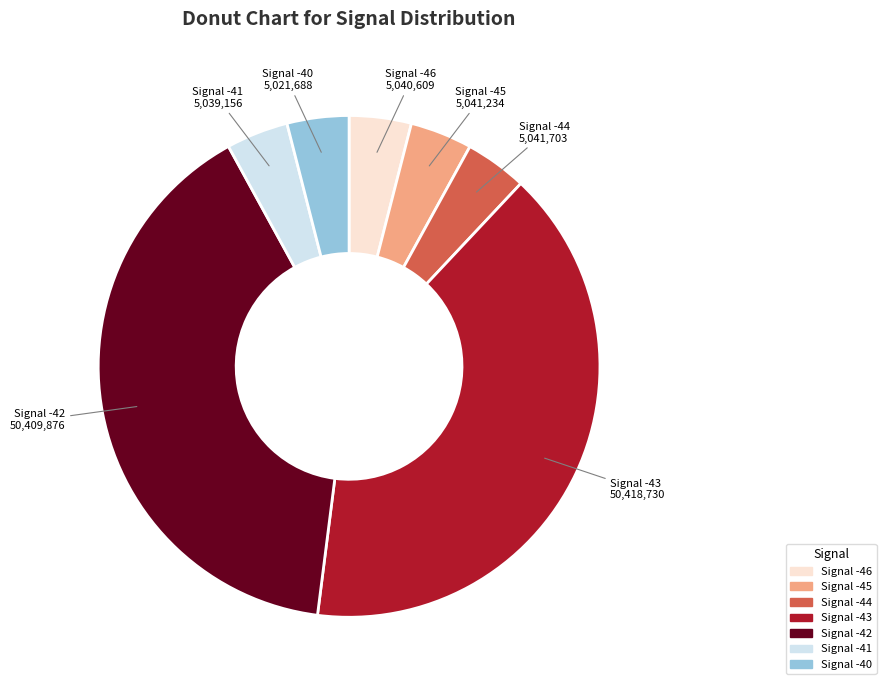

Does any single category account for the majority?

No